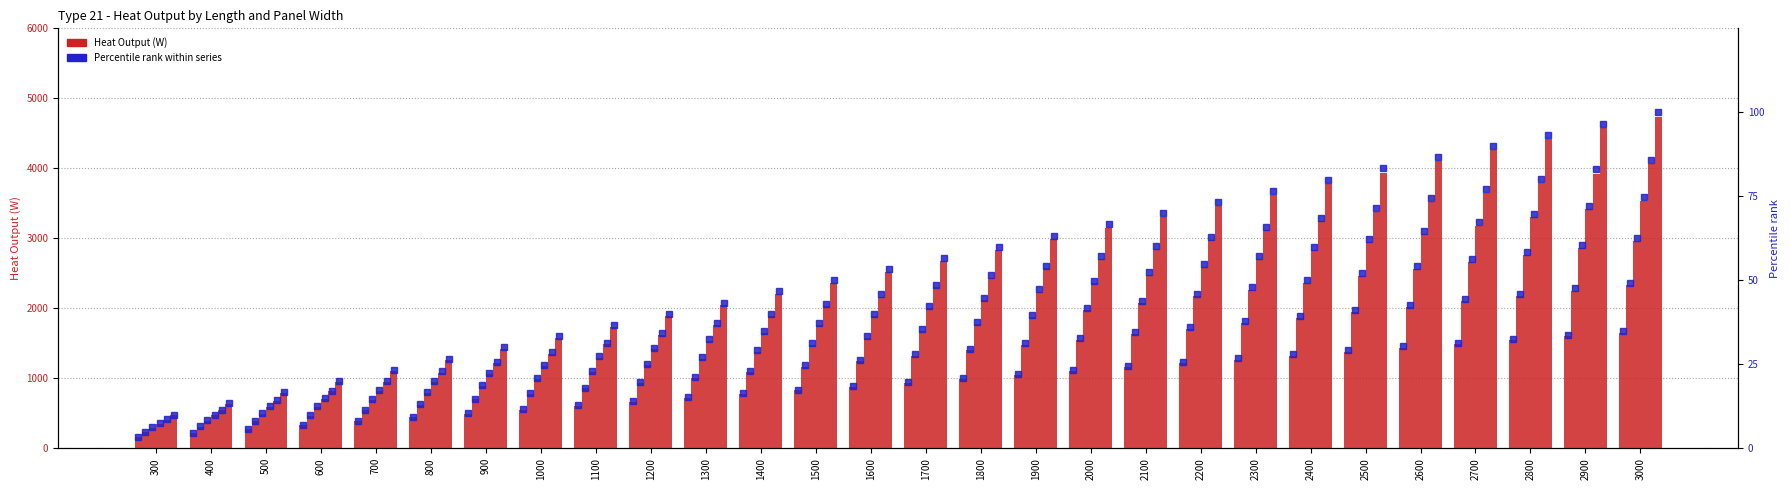

Which label corresponds to the largest value in the chart?

3000